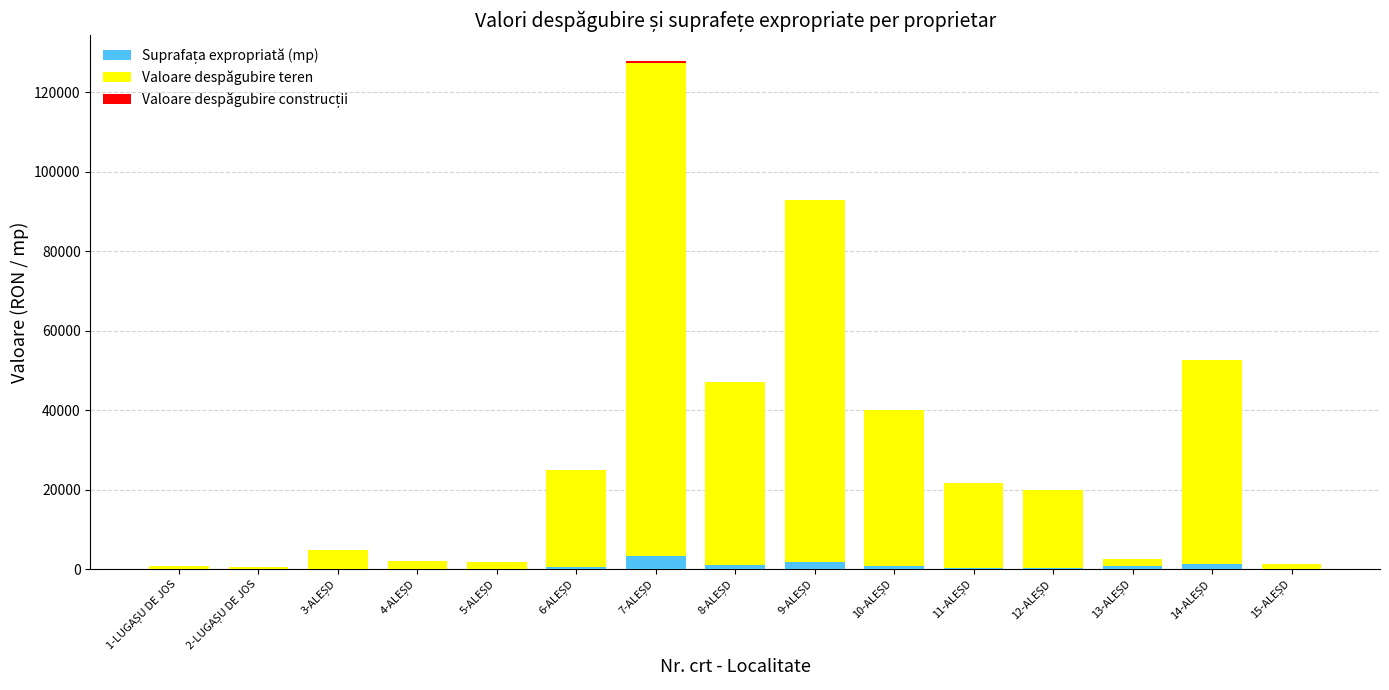

Does the chart contain stacked bars?

Yes